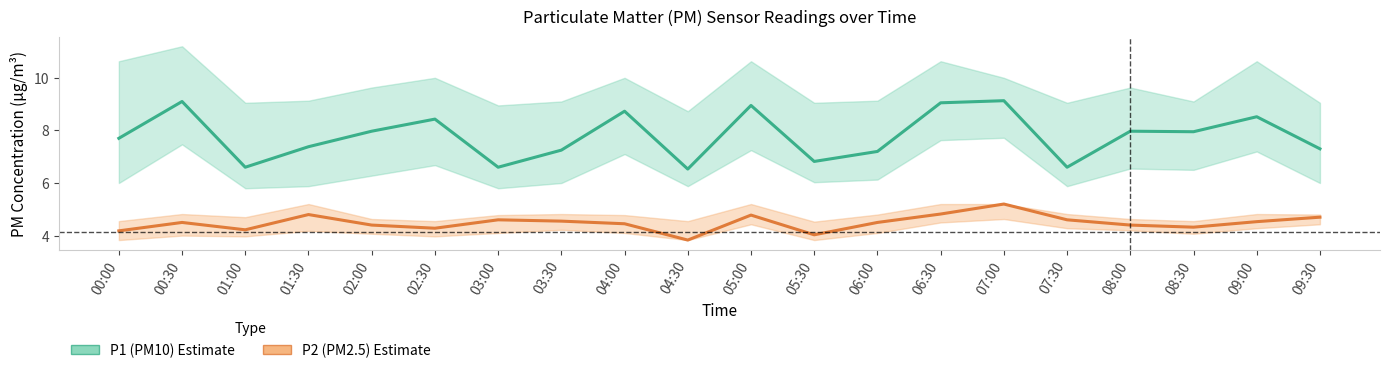

How many values in the P1 (PM10) series exceed 7?

15